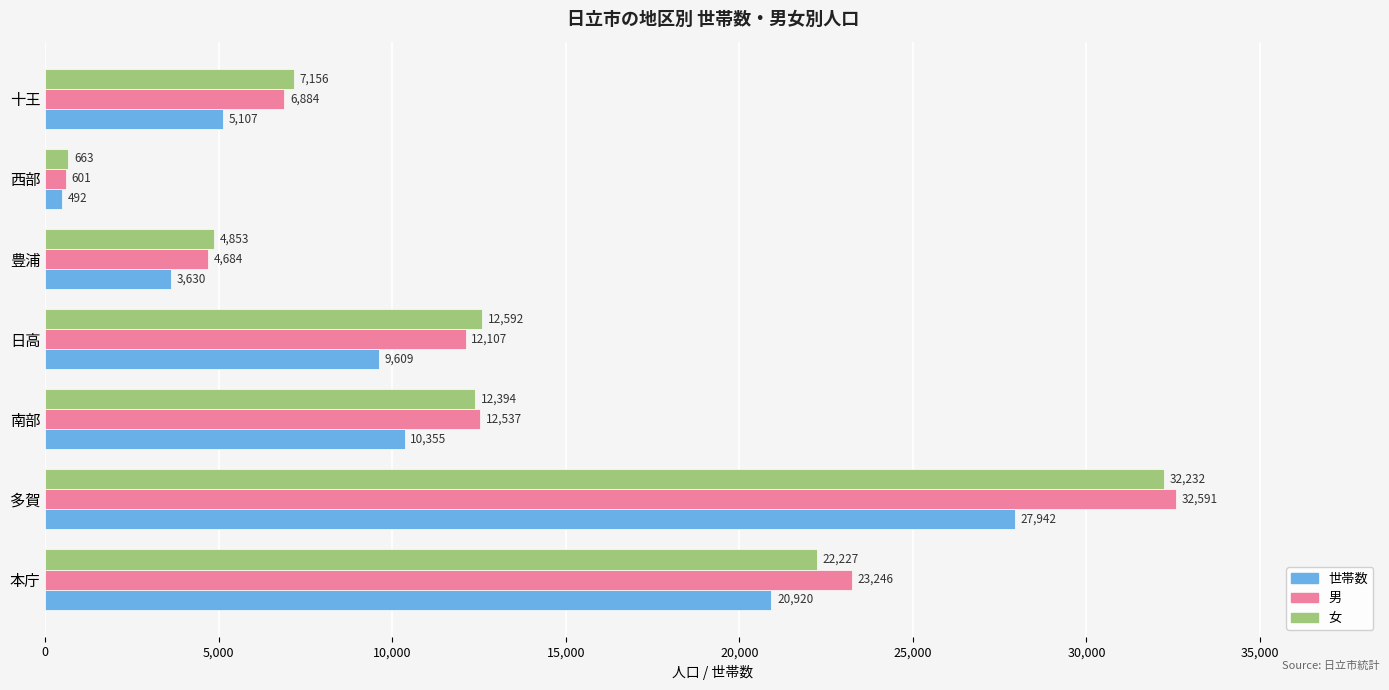

Which series has the widest spread of values?

男